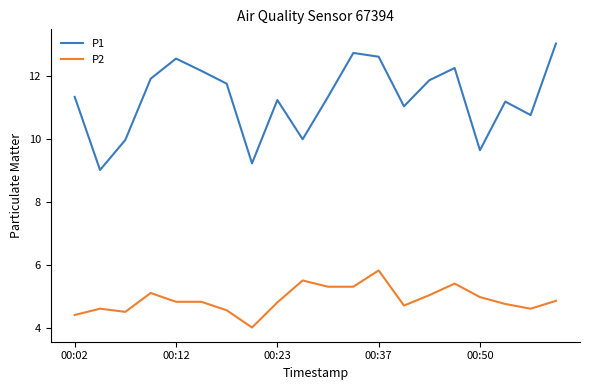

True or false: P2 and P1 cross at least once.

False